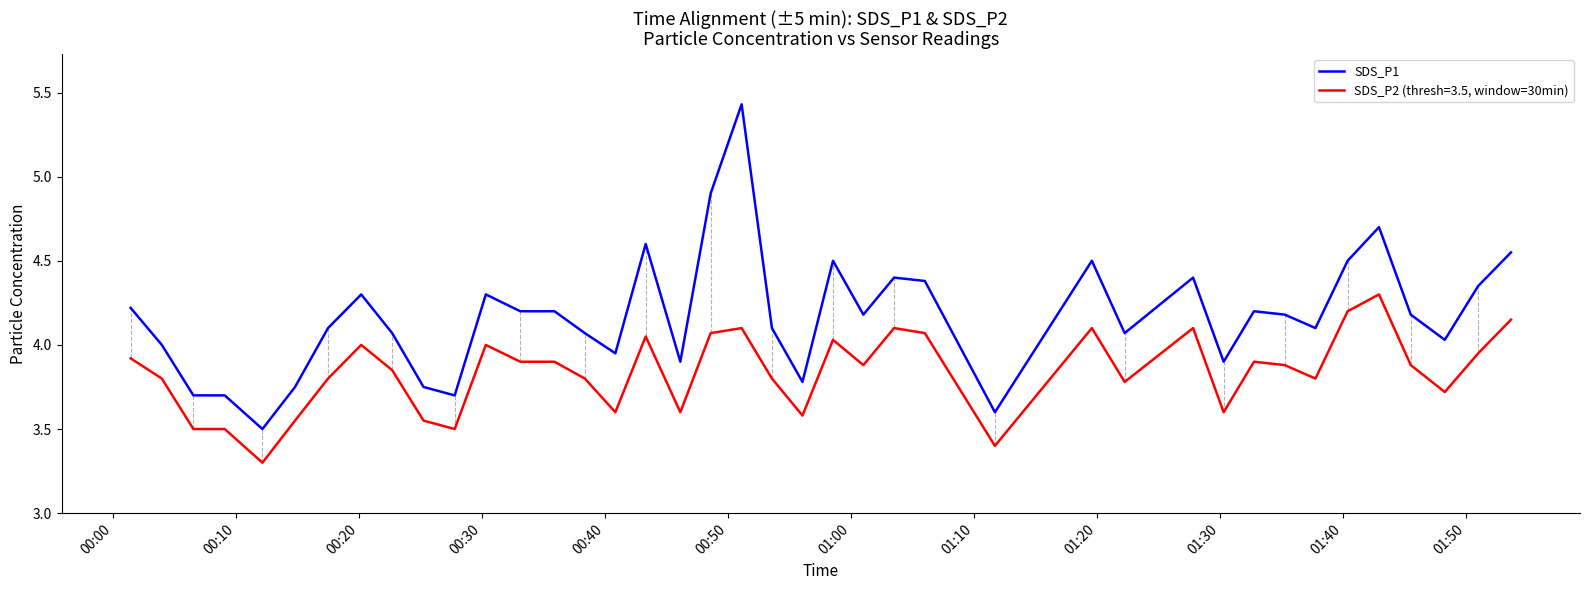

Which series has the widest spread of values?

SDS_P1